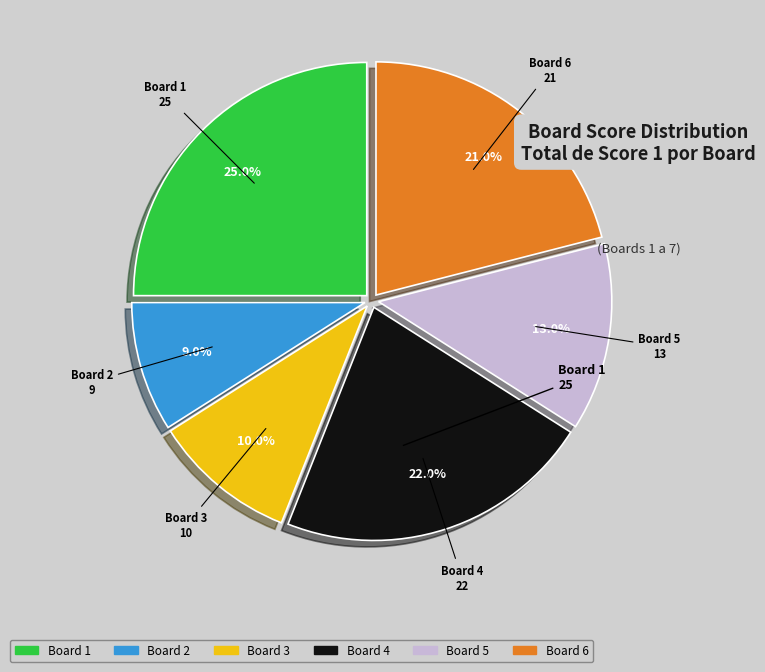

Is there any slice that represents more than half of the pie?

No